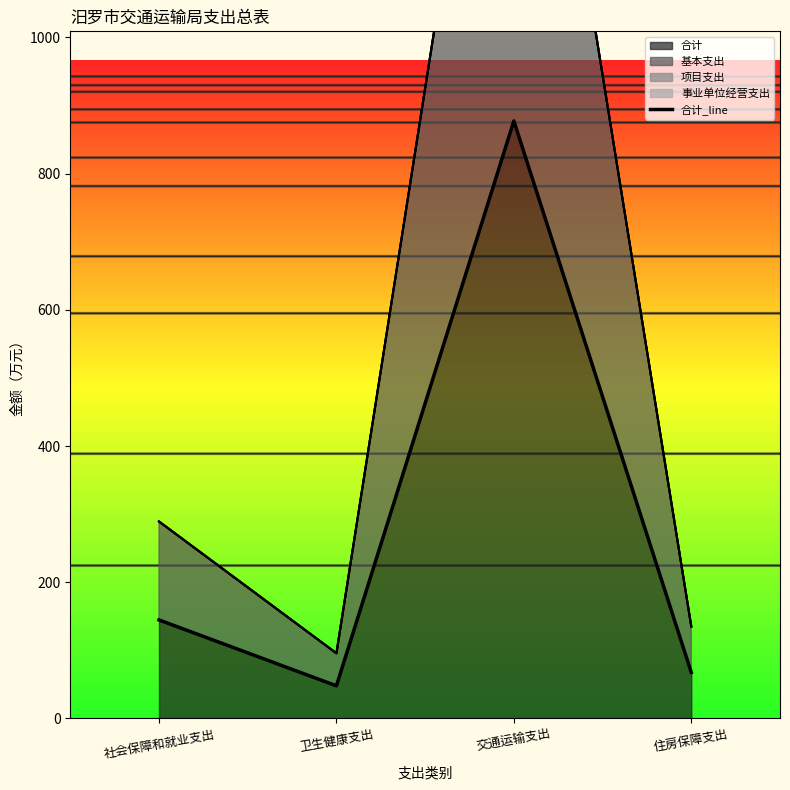

True or false: there are more than 0 points higher than both neighbors.

True